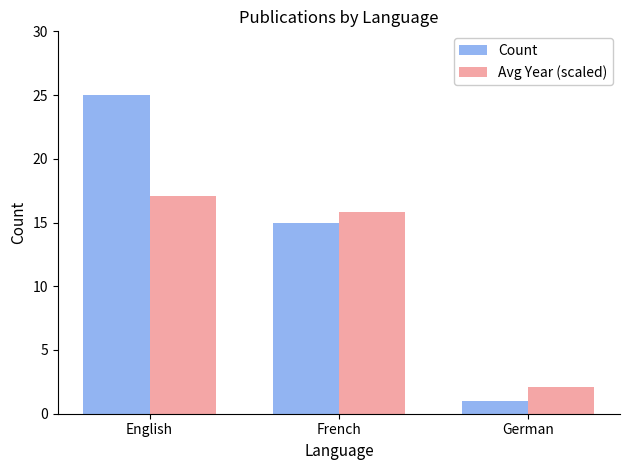

Which series has the largest total across all categories?

Count